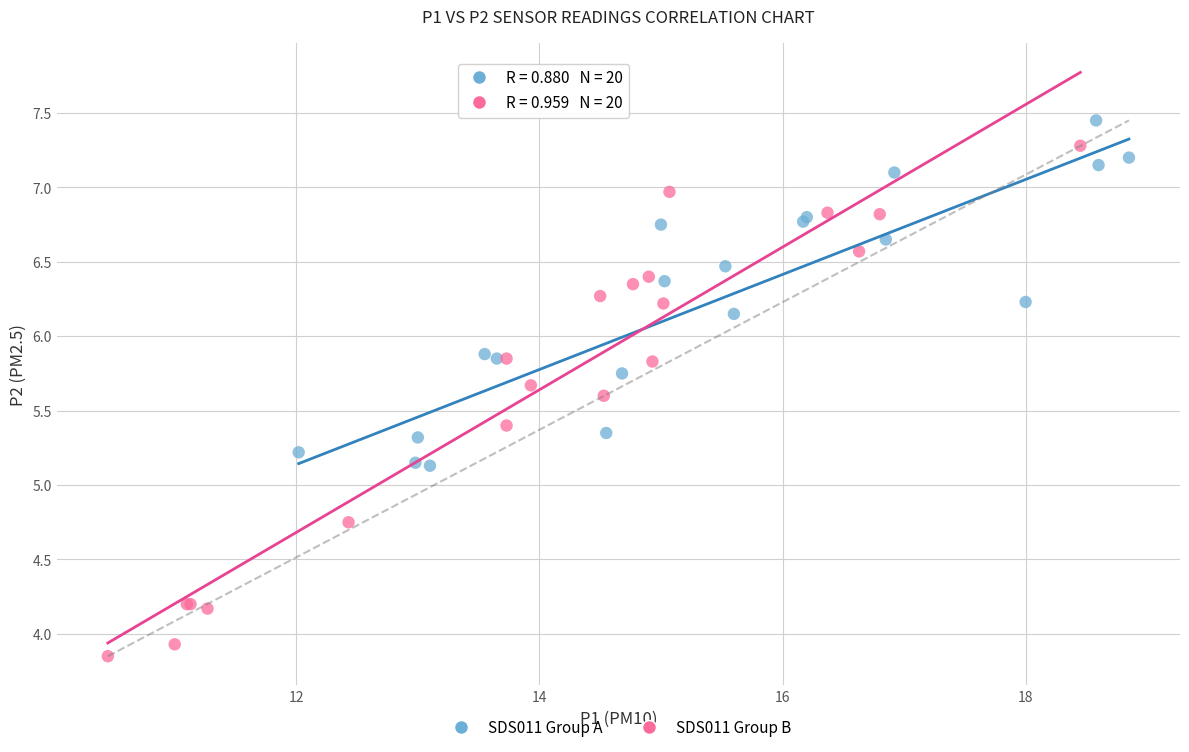

Which series contains the lowest Y value?

SDS011 Group B